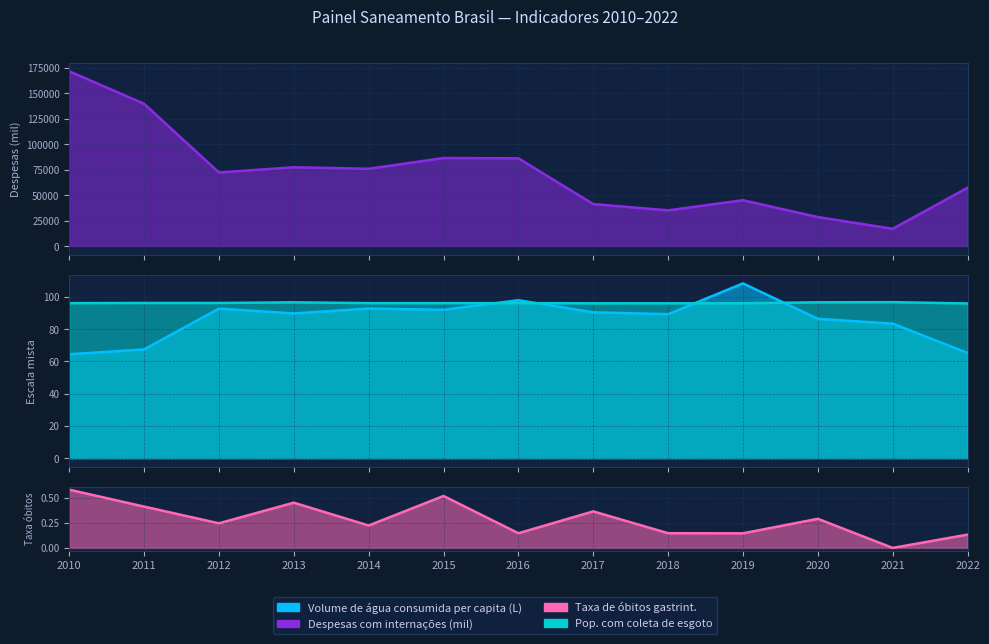

Which series has the largest range (max minus min)?

Despesas com internações (mil)